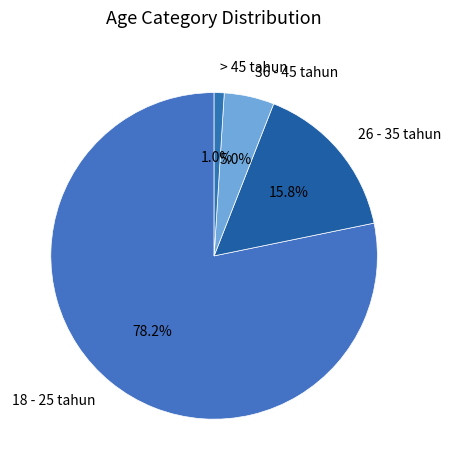

To the nearest percent, what is the combined percentage of > 45 tahun and 36 - 45 tahun?

6%